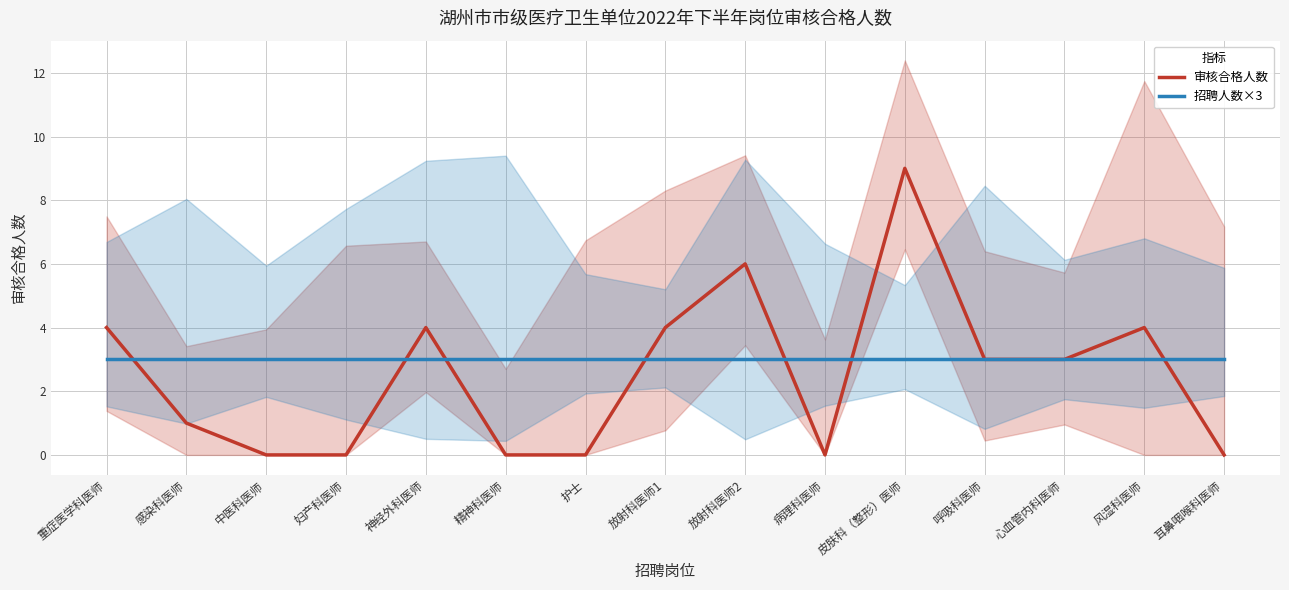

Reading left to right, what are all the values shown in this chart?

审核合格人数: 重症医学科医师=4	感染科医师=1	中医科医师=0	妇产科医师=0	神经外科医师=4	精神科医师=0	护士=0	放射科医师1=4	放射科医师2=6	病理科医师=0	皮肤科（整形）医师=9	呼吸科医师=3	心血管内科医师=3	风湿科医师=4	耳鼻咽喉科医师=0
招聘人数×3(参考): 重症医学科医师=3	感染科医师=3	中医科医师=3	妇产科医师=3	神经外科医师=3	精神科医师=3	护士=3	放射科医师1=3	放射科医师2=3	病理科医师=3	皮肤科（整形）医师=3	呼吸科医师=3	心血管内科医师=3	风湿科医师=3	耳鼻咽喉科医师=3